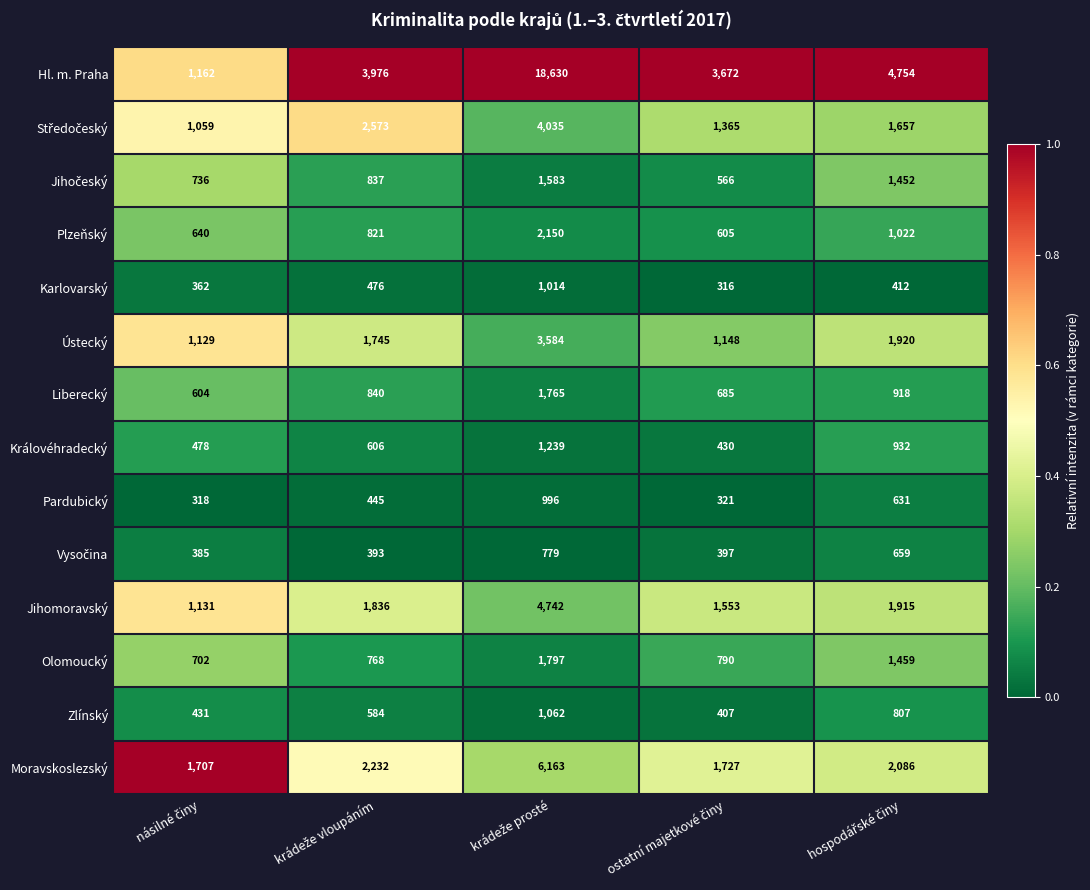

What is the minimum value shown in the chart?

316